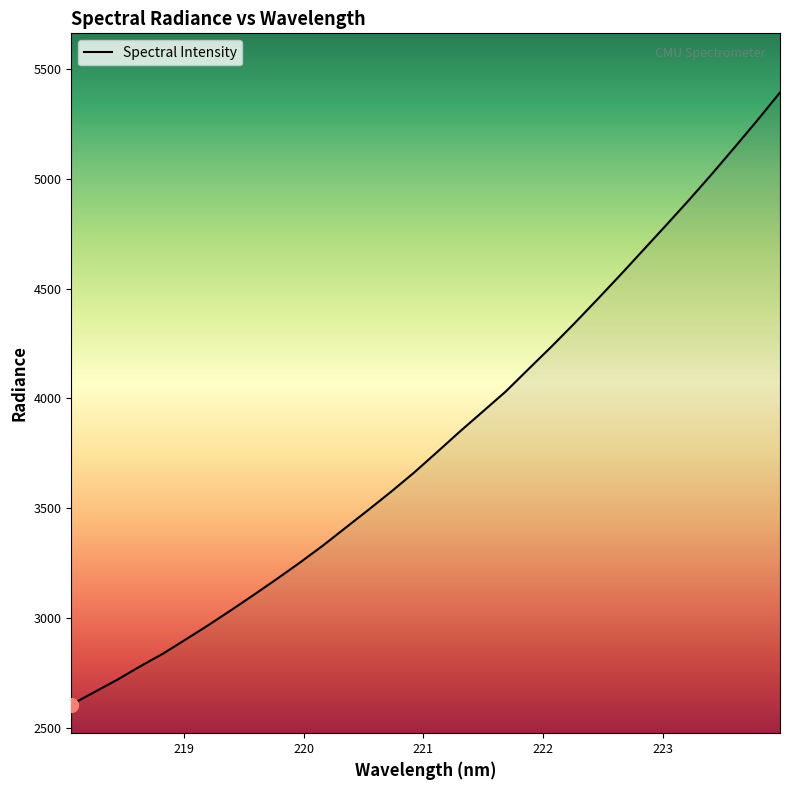

What is the difference between the maximum and minimum values?

2789.1